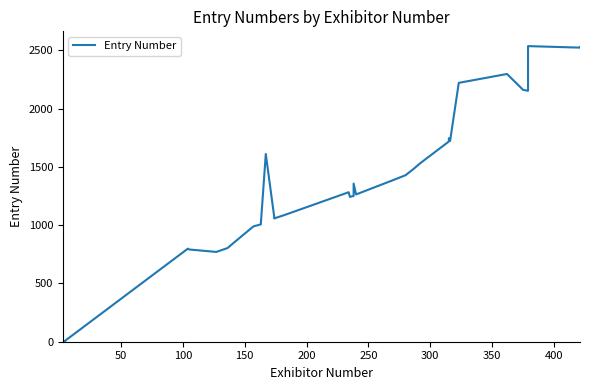

What is the difference between the maximum and minimum values?

2534